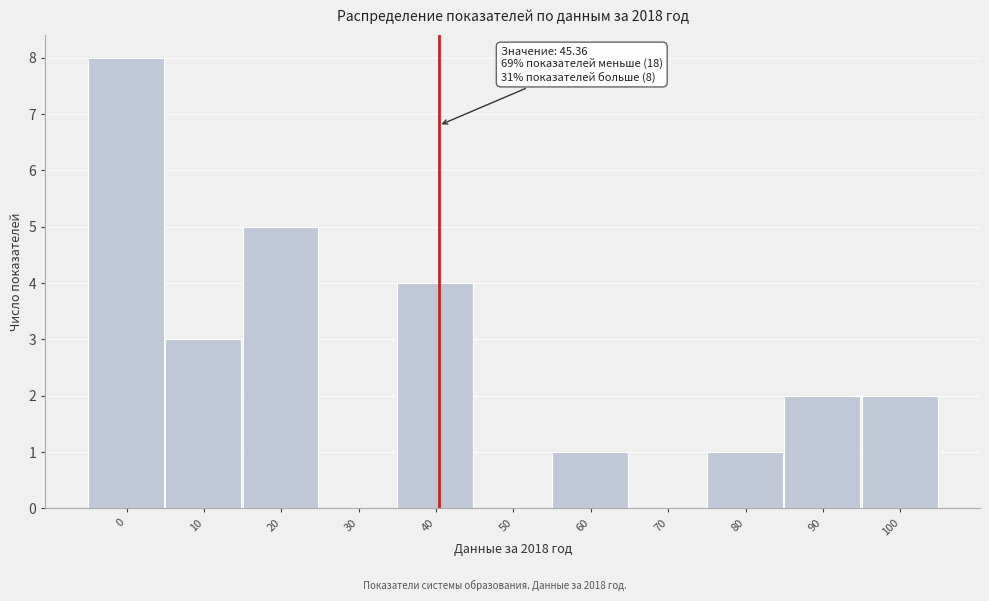

Reading right to left, extract all data points from this chart.

100=2	90=2	80=1	70=0	60=1	50=0	40=4	30=0	20=5	10=3	0=8